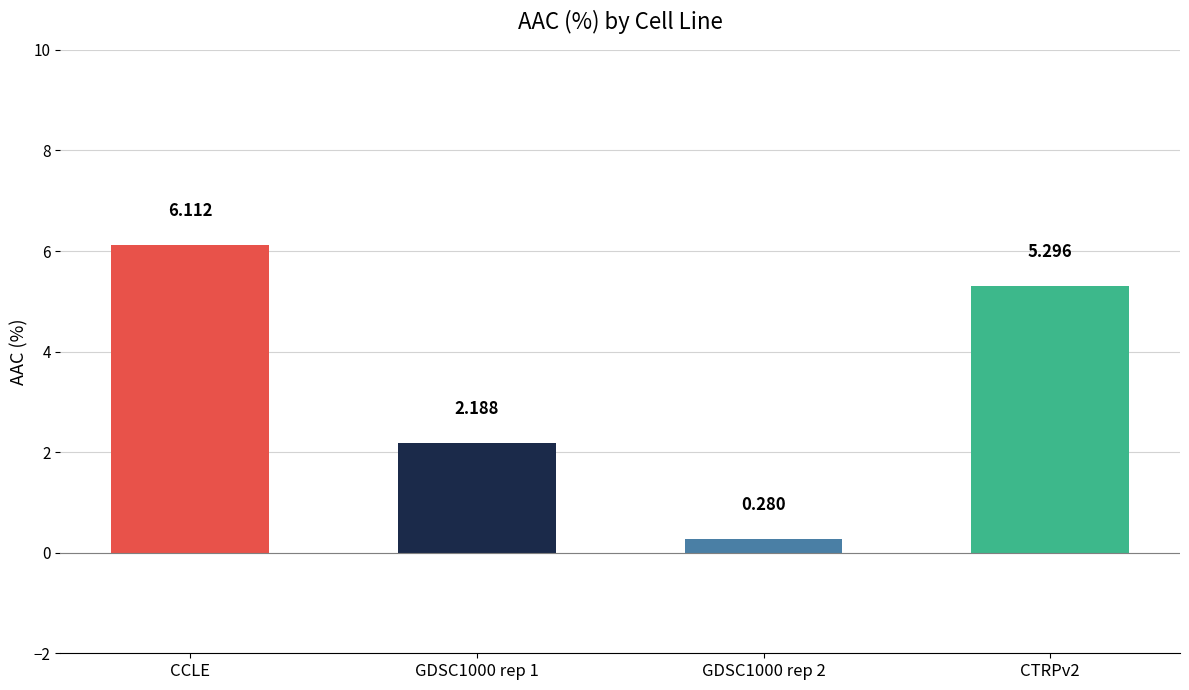

How many series are shown in this chart?

1